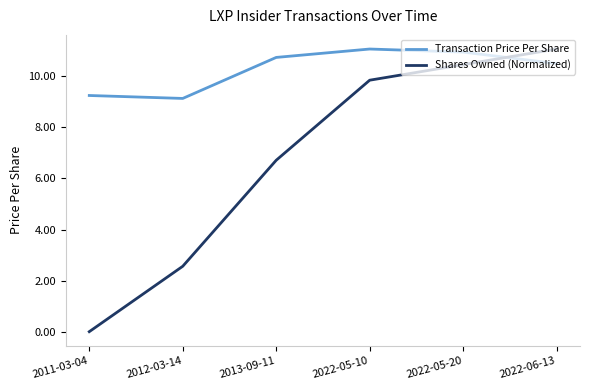

What is the total value across all series at 2013-09-11?

17.5